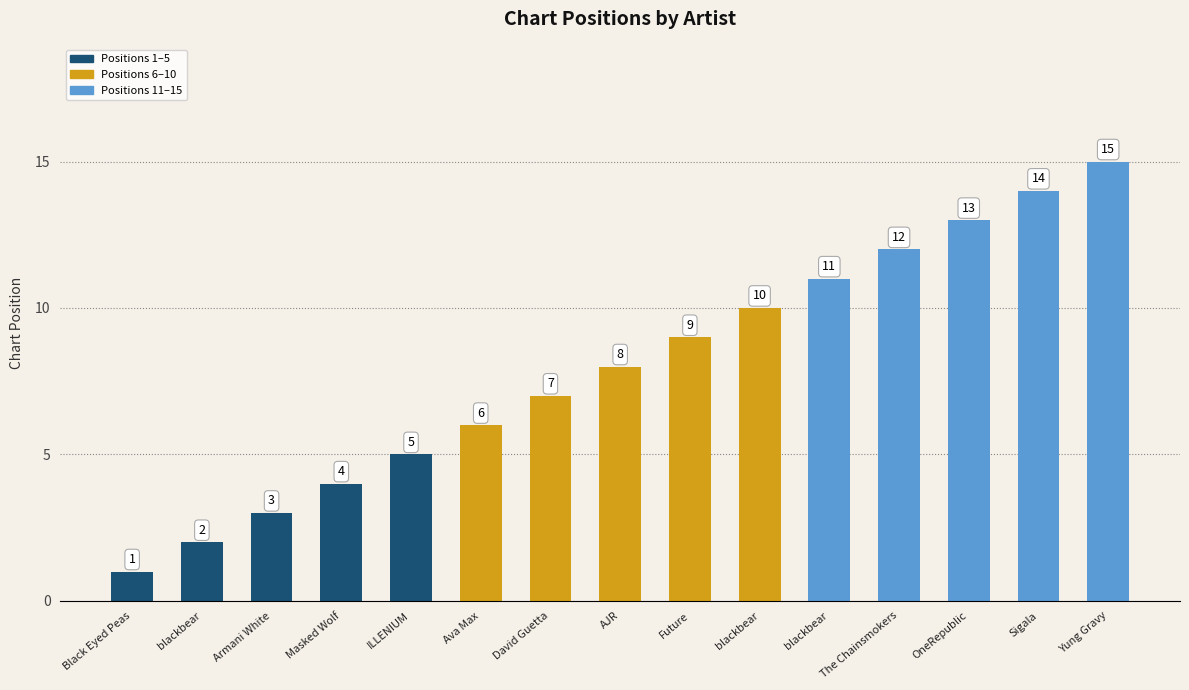

What is the label of the 2nd bar from the right?

Sigala